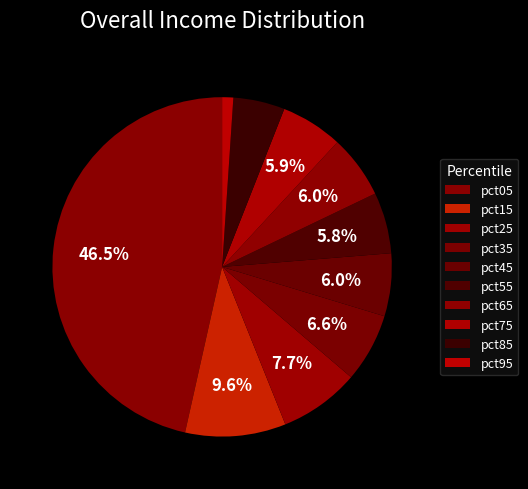

What percentage is the pct15 slice, to the nearest percent?

10%